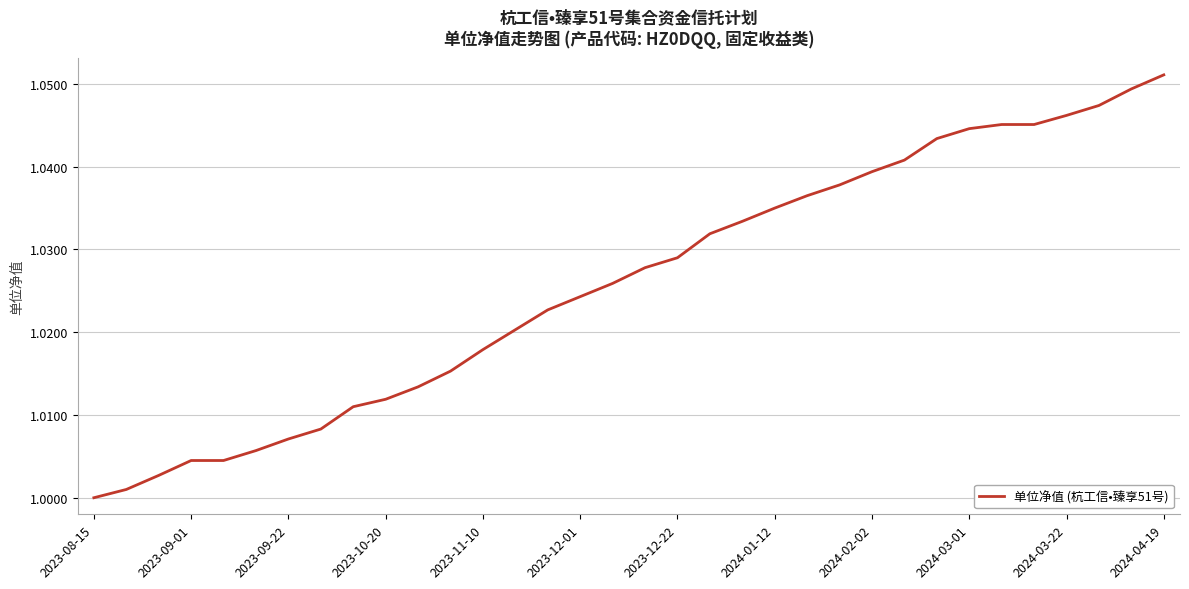

How many lines are shown in the chart?

1